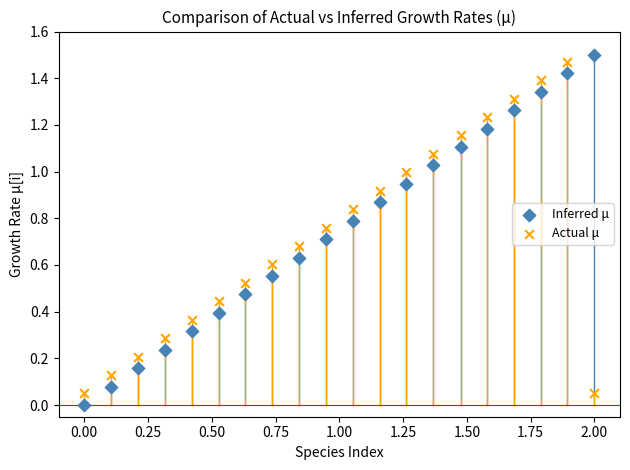

What is the X range (max minus min) for the scatter plot?

2.0